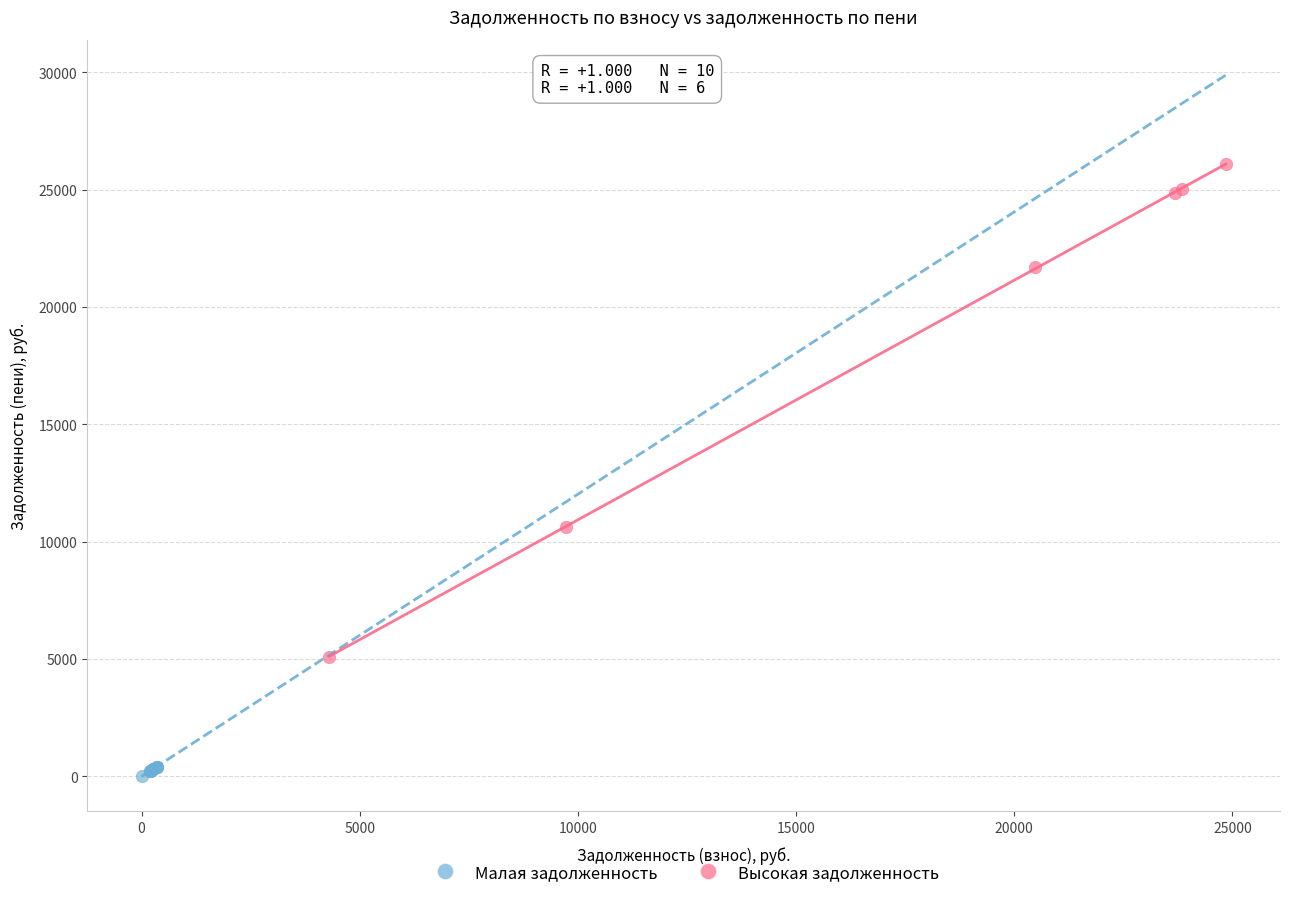

Which series contains the lowest Y value?

Малая задолженность